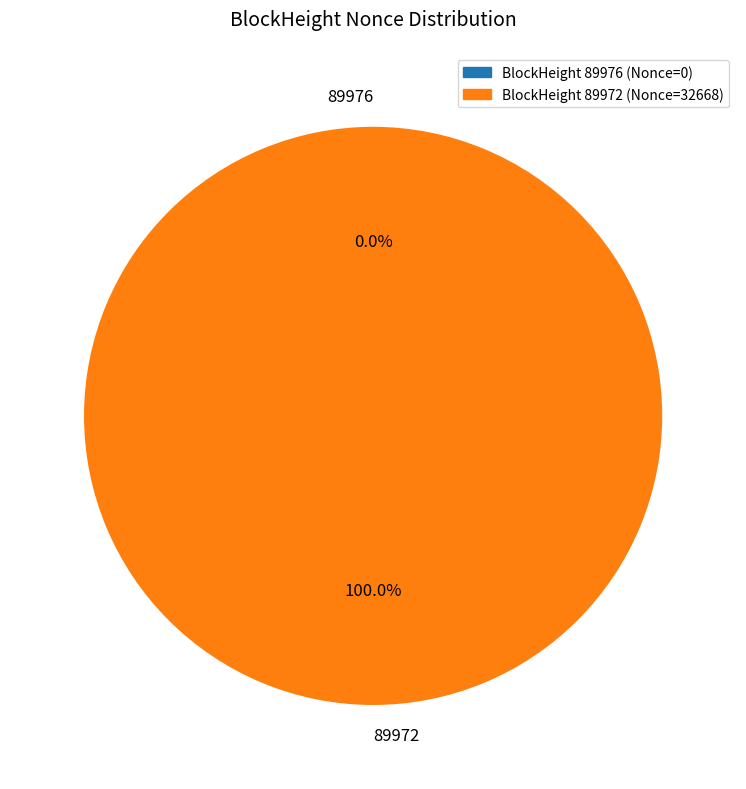

How many segments does this pie chart have?

2